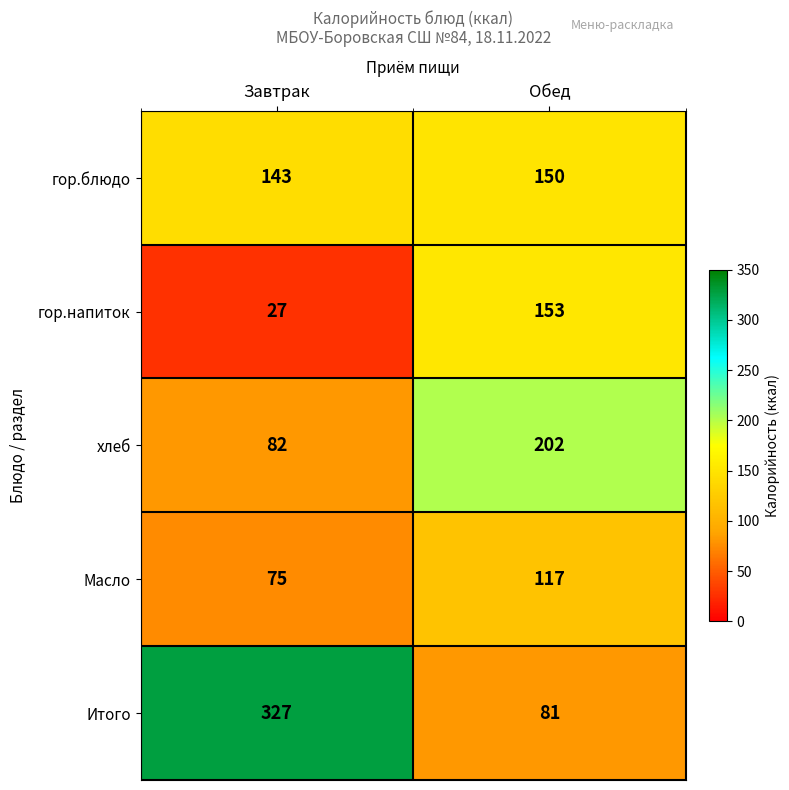

Which category has the highest value across all series?

Завтрак